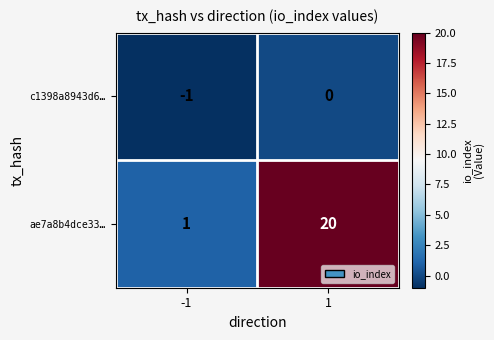

What is the difference between the ae7a8b4dce33… values at -1 and 1?

19